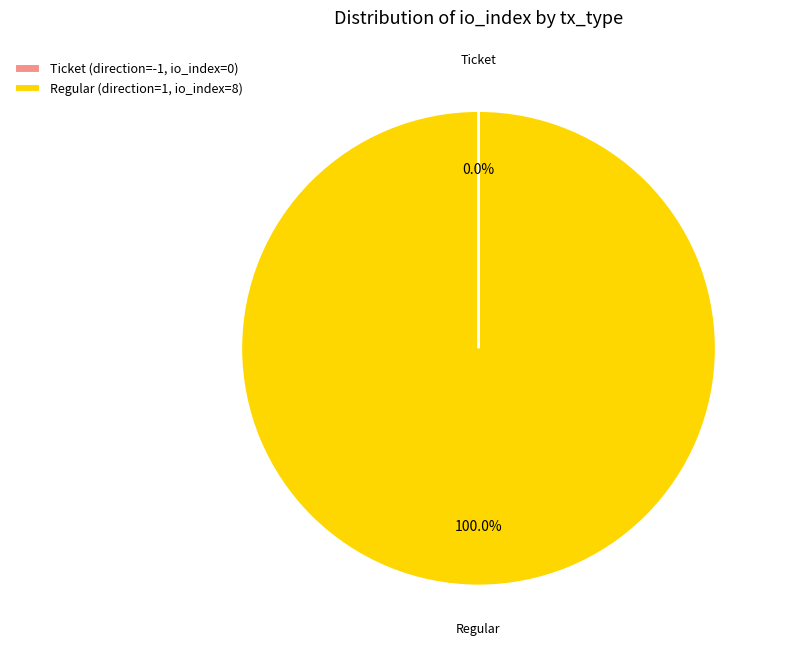

To the nearest percent, what is the difference between the largest and smallest slice percentages?

100%